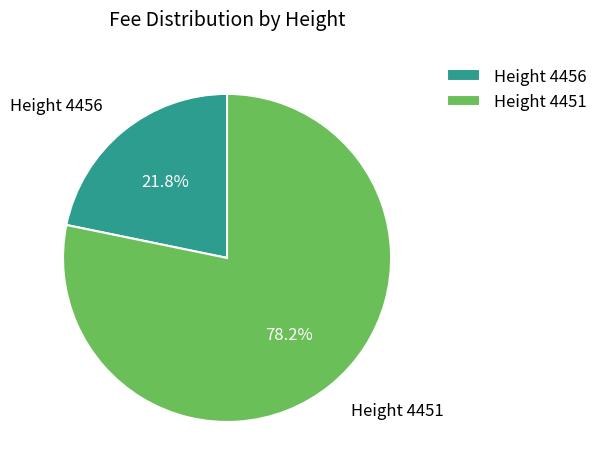

Is Height 4456 the majority of the pie?

No